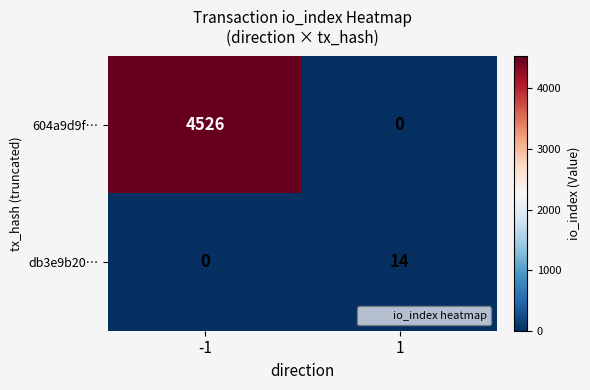

What is the approximate value of 604a9d9f… at -1?

4526